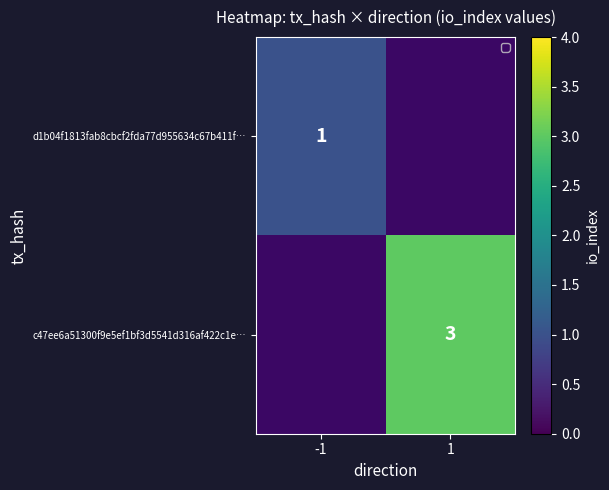

True or false: d1b04f1813fab8cbcf2fda77d955634c67b411f… has a value of 1 at -1.

True